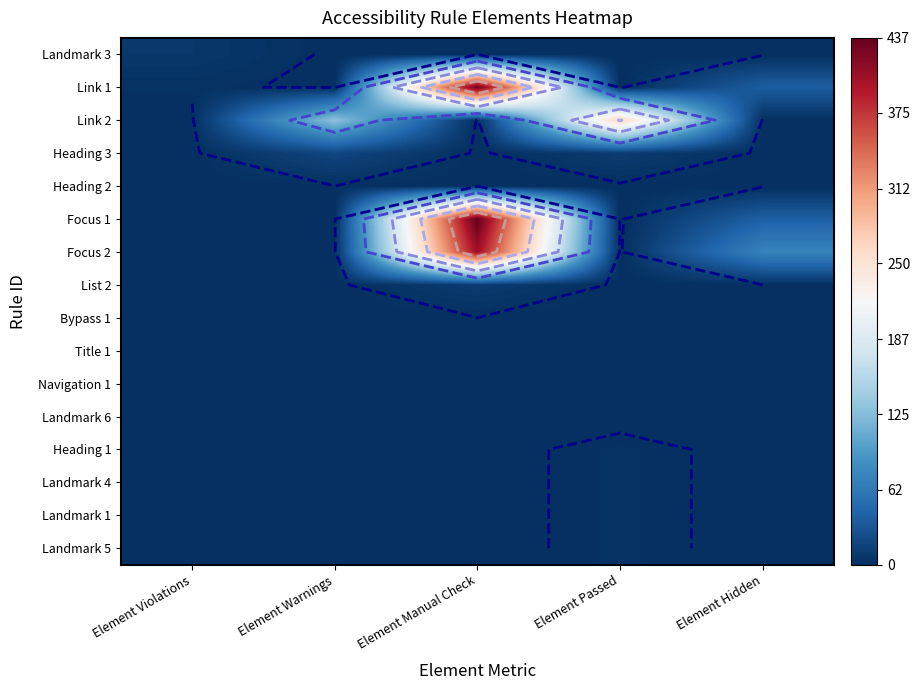

Where is Landmark 6 nearest to the value 0?

Element Violations